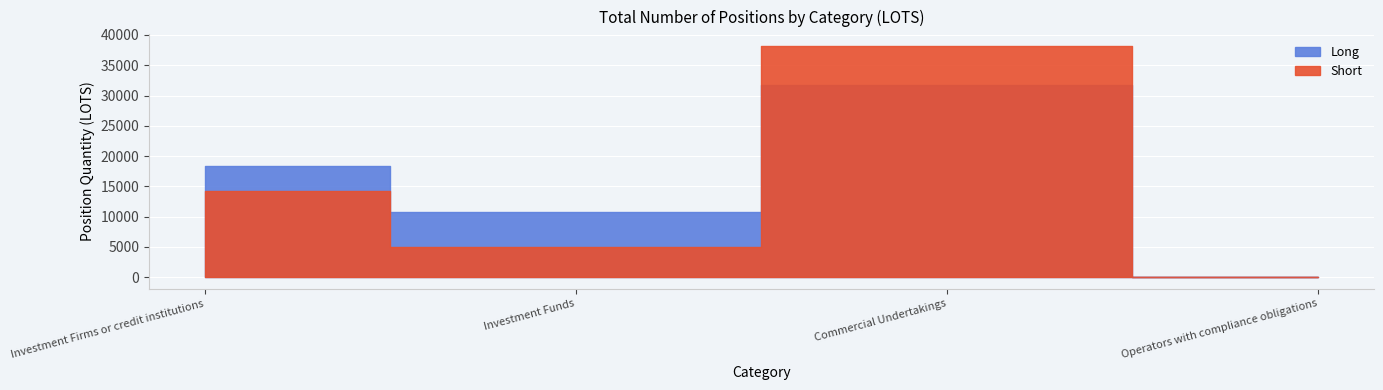

List the series in order of their peak value, highest first.

Short, Long